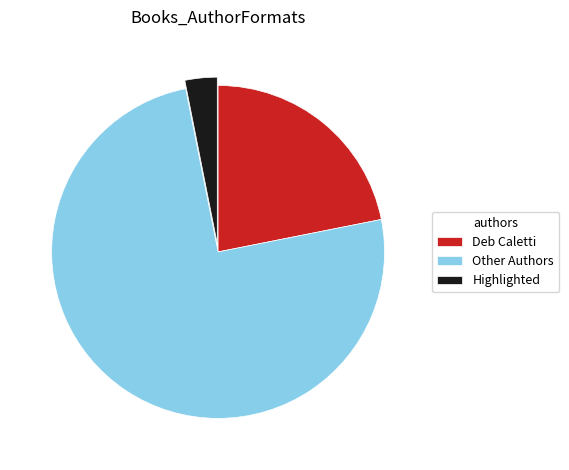

Is there a majority slice in this chart?

Yes